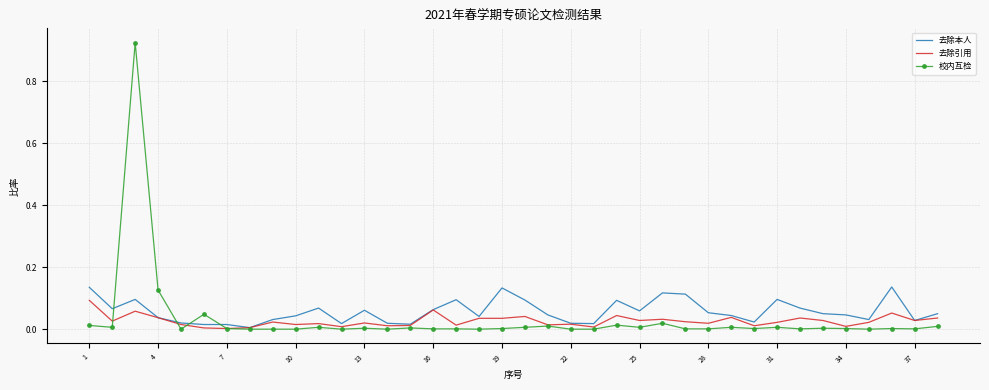

List the series in order of their overall mean, highest first.

去除本人, 校内互检, 去除引用